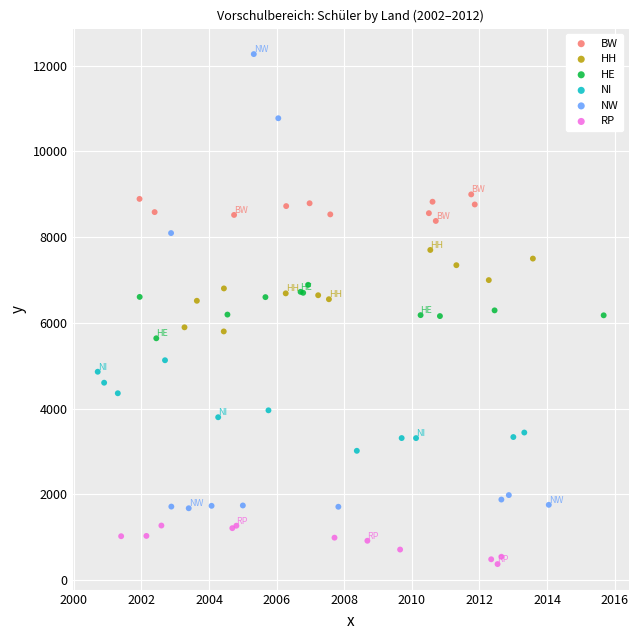

Which series reaches the maximum Y coordinate?

NW